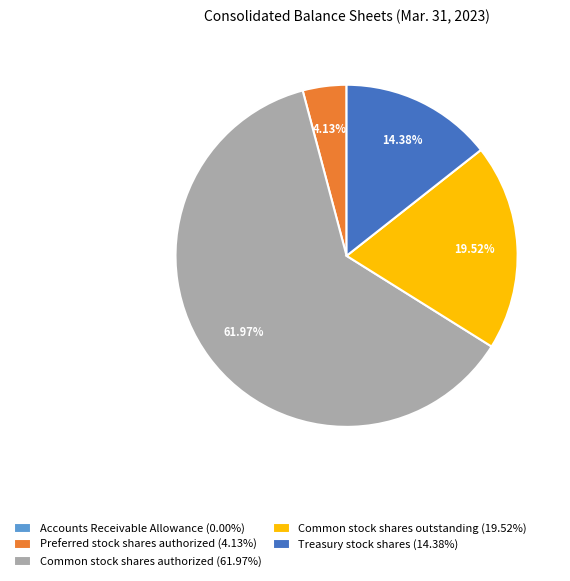

What is the ratio of the value at Common stock shares authorized (61.97%) to the value at Treasury stock shares (14.38%)?

4.3